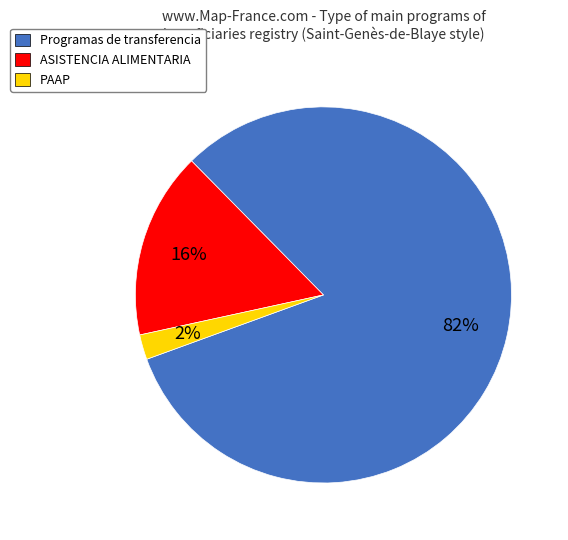

How many segments does this pie chart have?

3